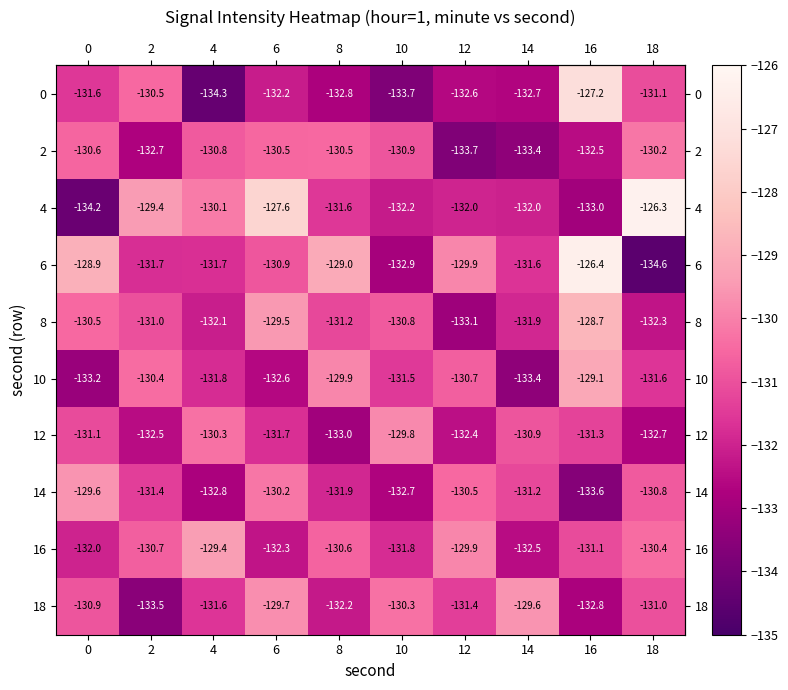

At 4, list the series in order from smallest to largest.

0, 14, 8, 10, 6, 18, 2, 12, 4, 16